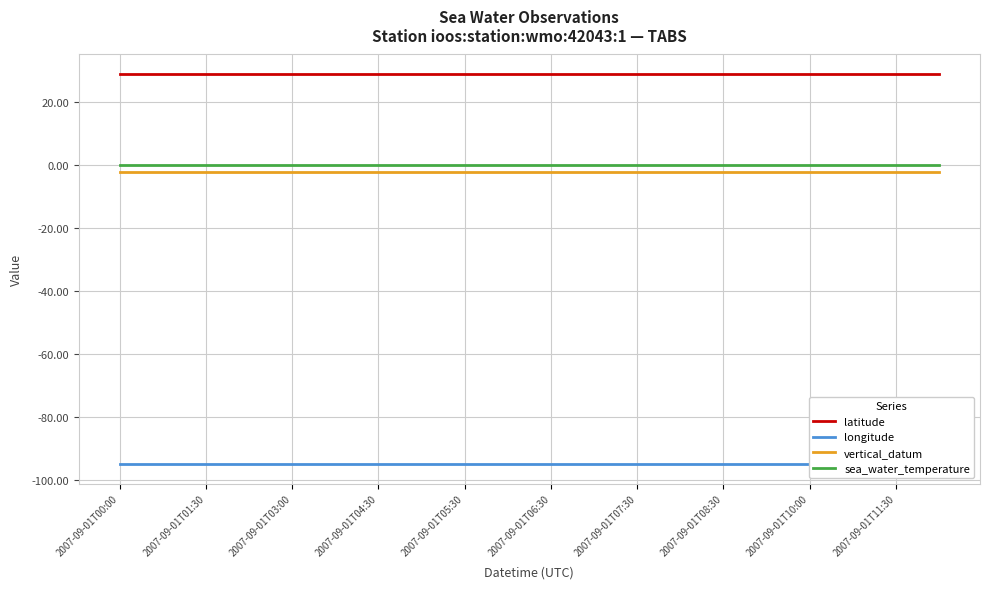

What are all the series names shown in the legend?

latitude, longitude, vertical_datum, sea_water_temperature